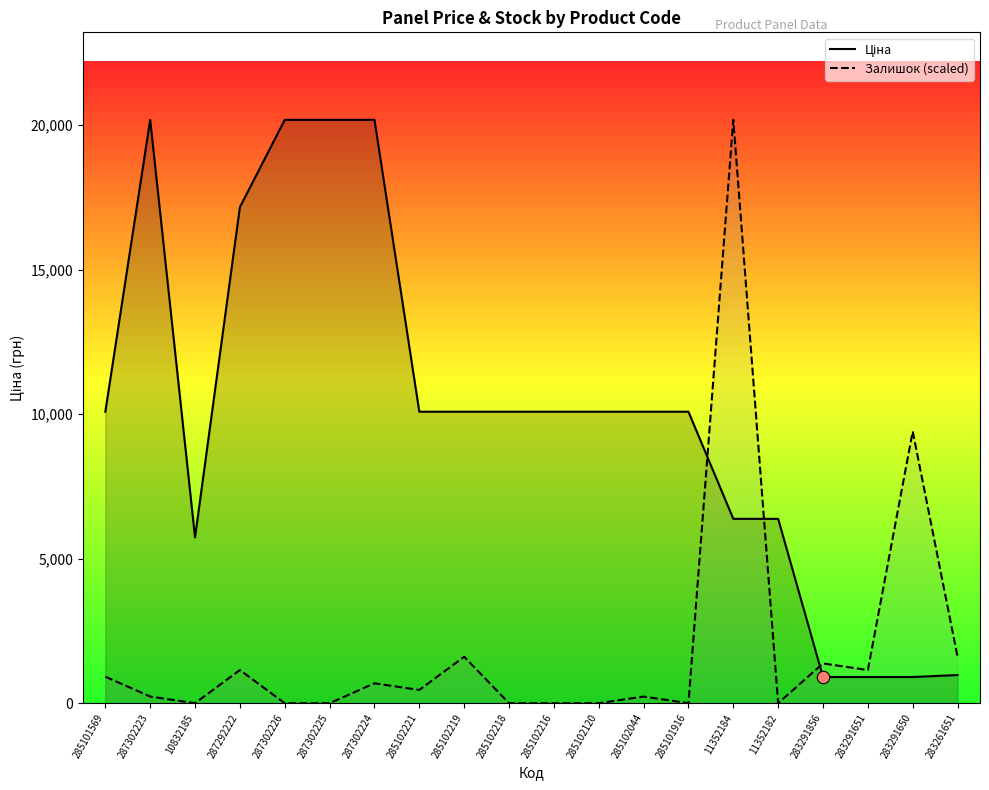

Is the value of Ціна at 283291651 greater than the value of Залишок at 11352184?

No